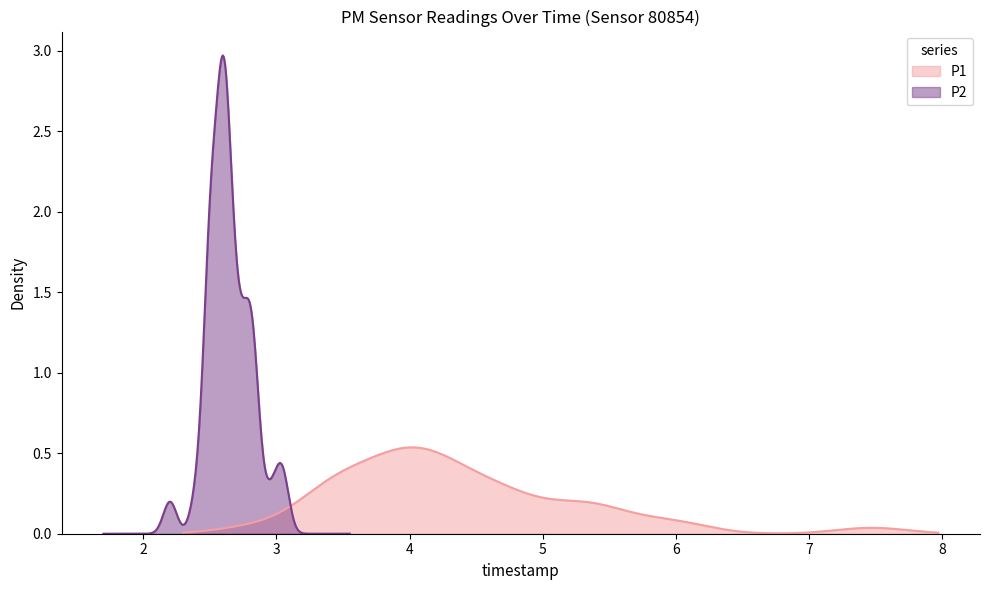

Is the value of P2 at 01:02 greater than the value of P1 at 00:40?

No